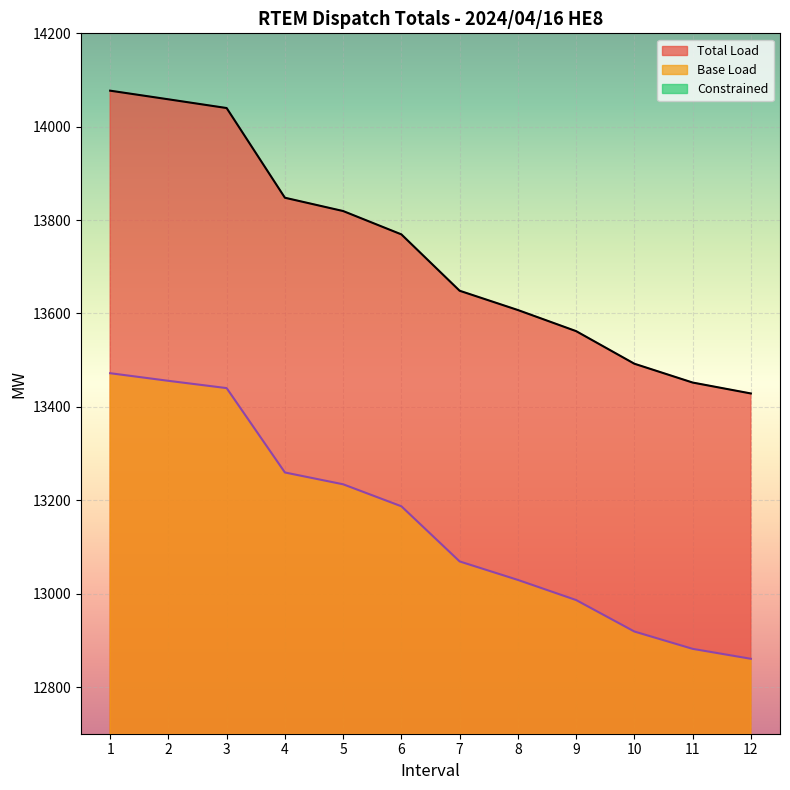

Which series has the largest total across all categories?

Total Load